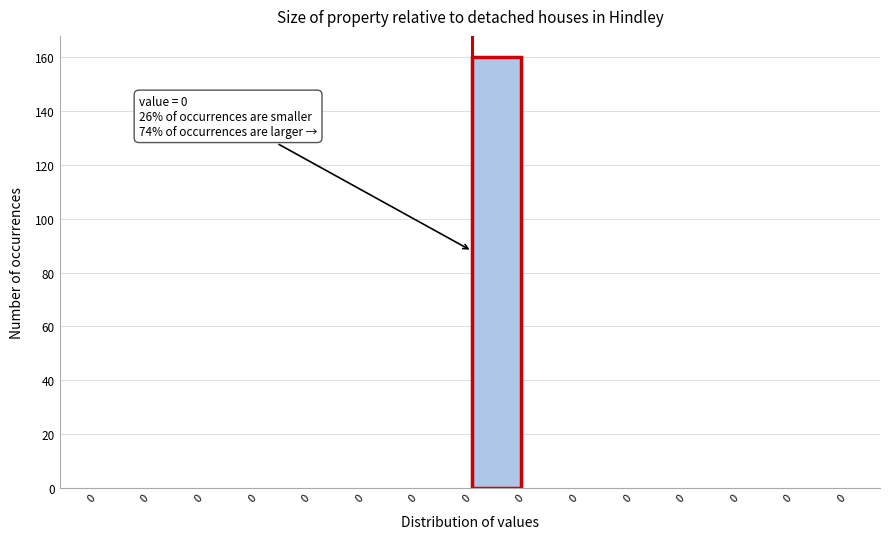

Count the number of data series in this chart.

1